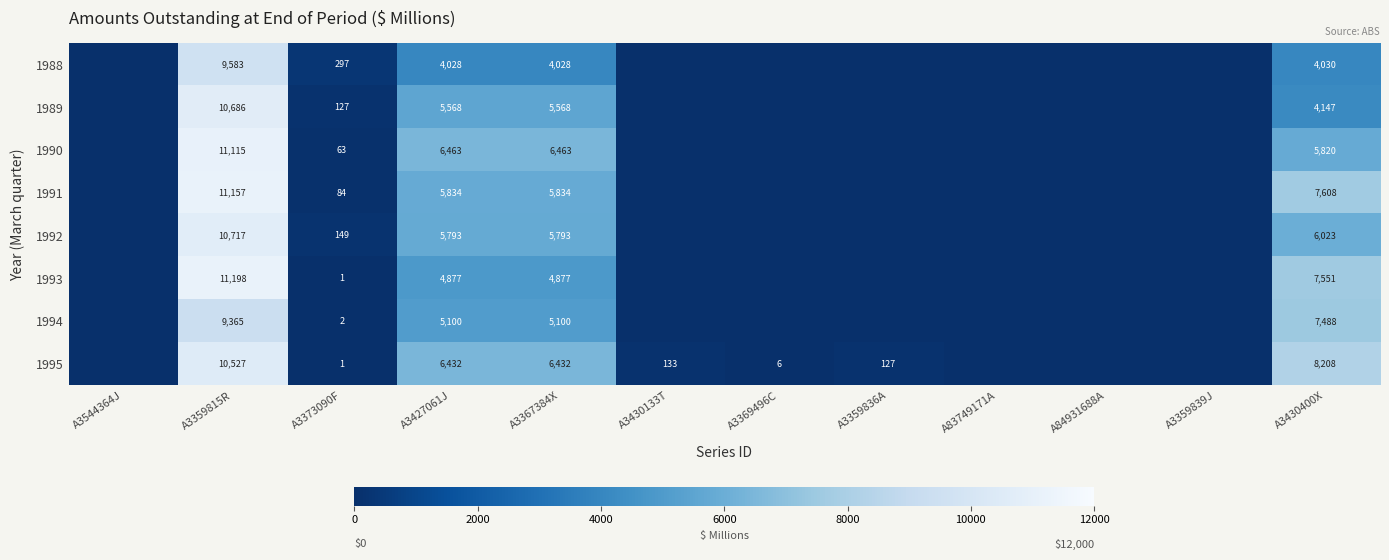

At how many categories does at least one series exceed 2679?

4